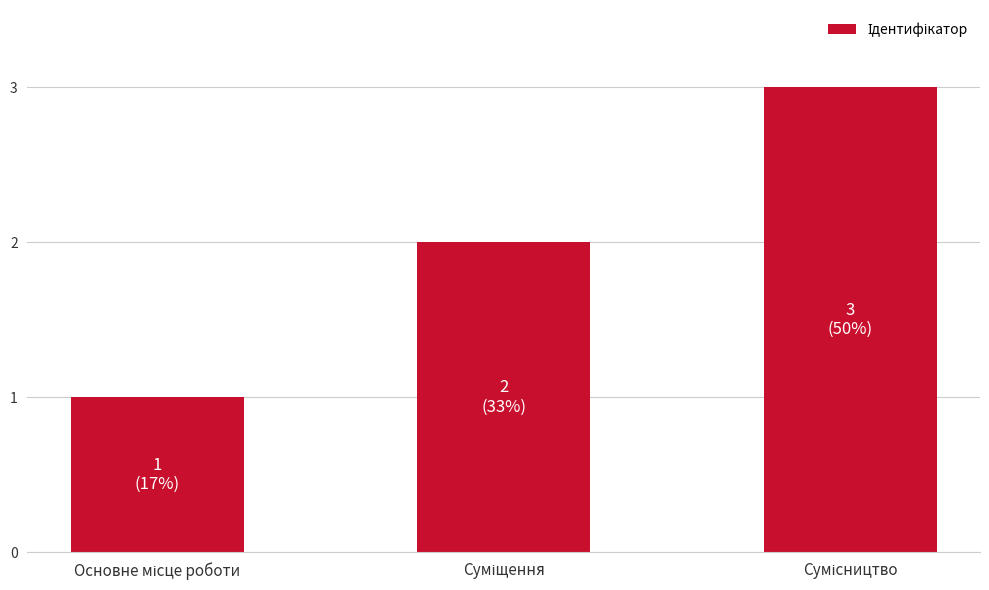

Reading left to right, extract all data points from this chart.

1	2	3